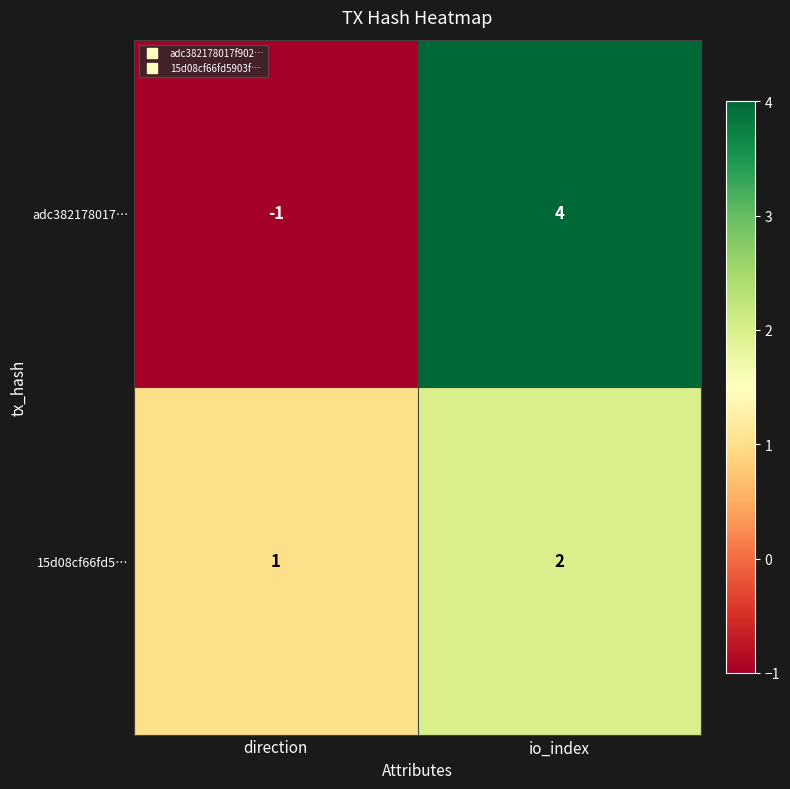

Rank the series at io_index from lowest to highest value.

15d08cf66fd5…, adc382178017…